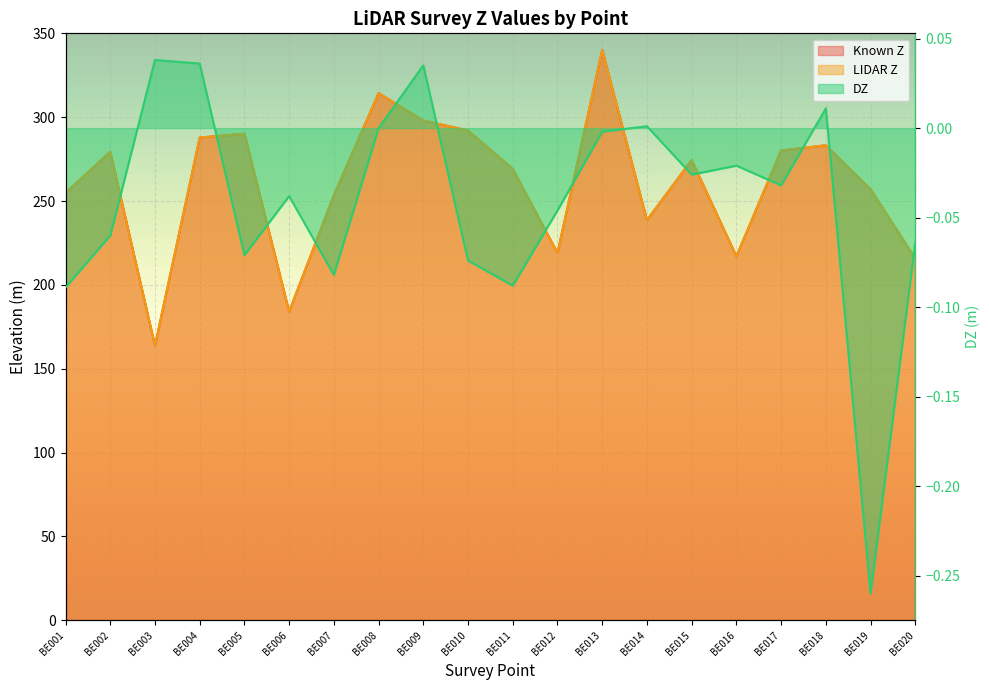

What is the sum of the LIDAR Z values at BE011 and BE018?

552.3